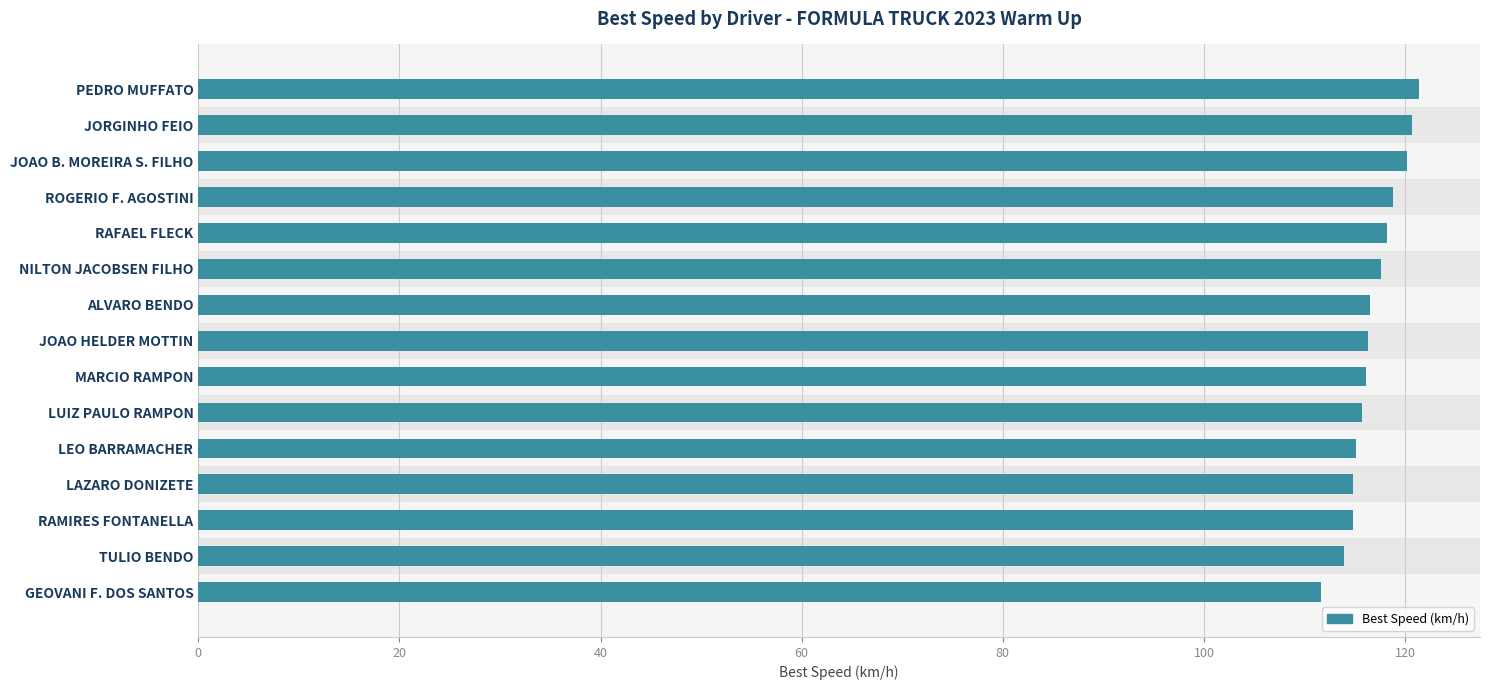

What is the change in value from NILTON JACOBSEN FILHO to RAMIRES FONTANELLA?

-2.8